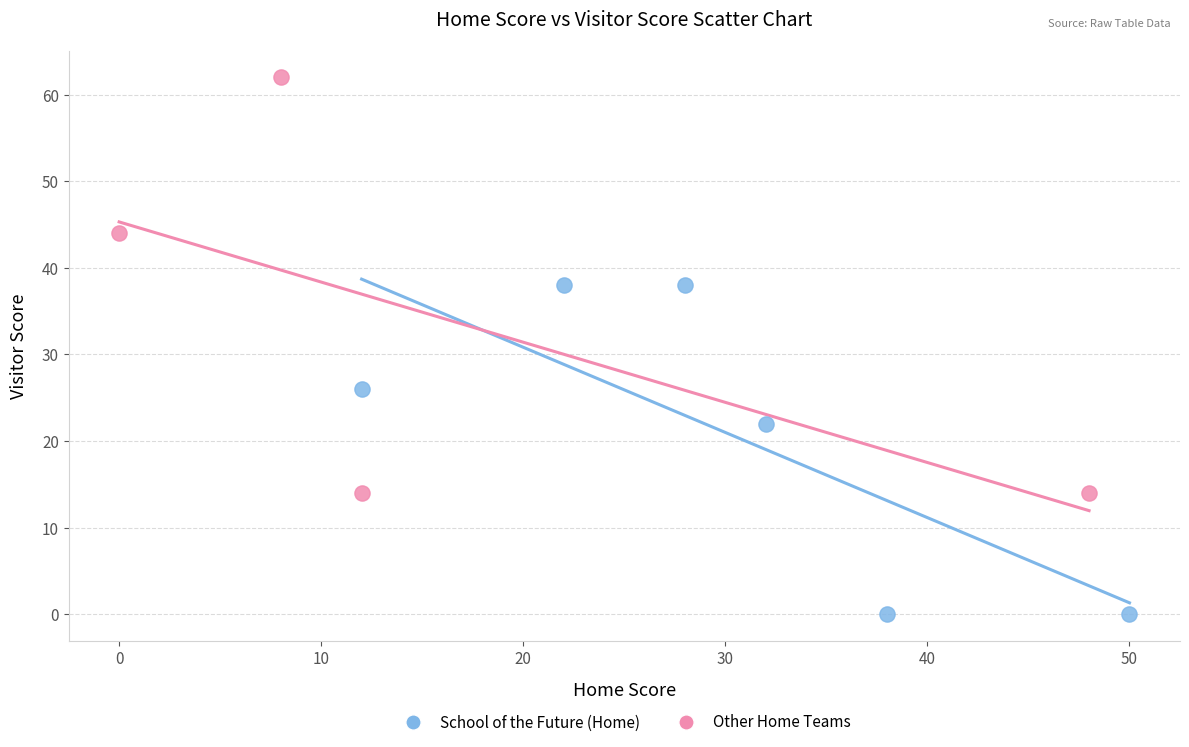

Which series has the largest Y range (max minus min)?

Other Home Teams